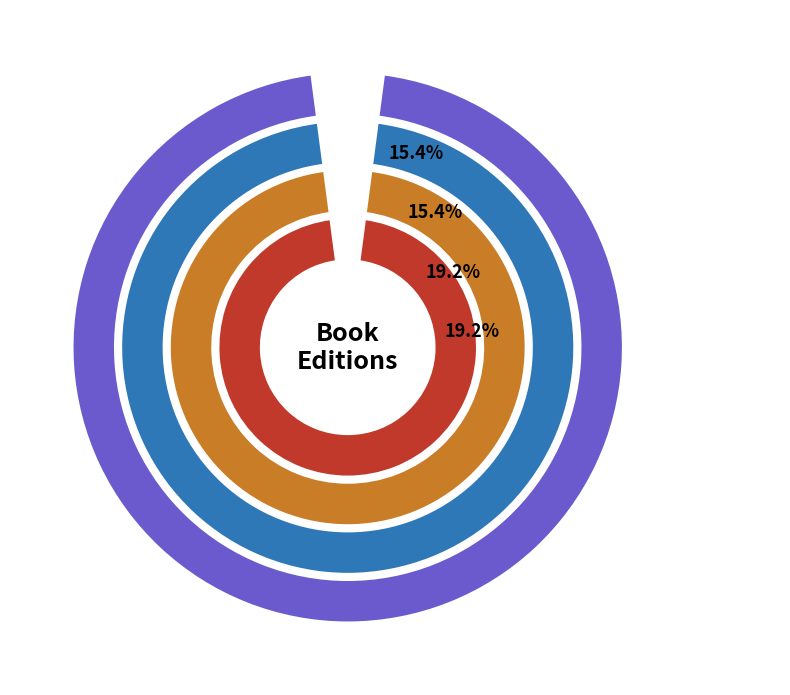

To the nearest percent, what percentage of the pie is Stella by Starlight?

19%